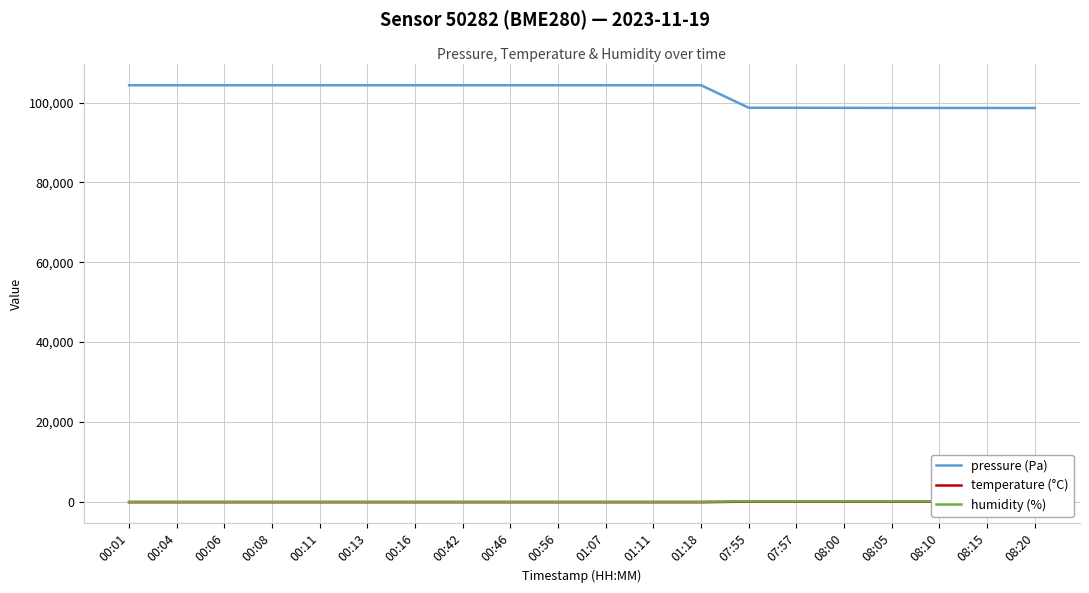

At which category is the sum across all series the highest?

00:01